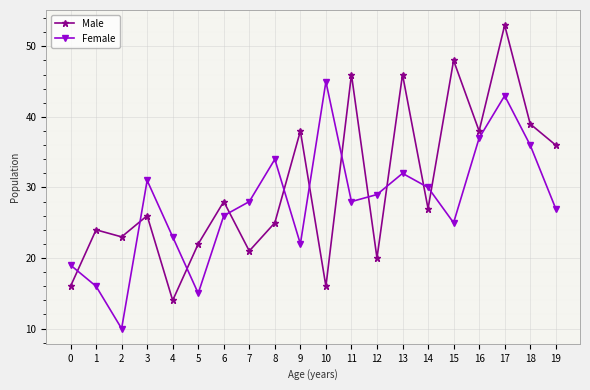

What is the spread (max minus min) of values at 5?

7